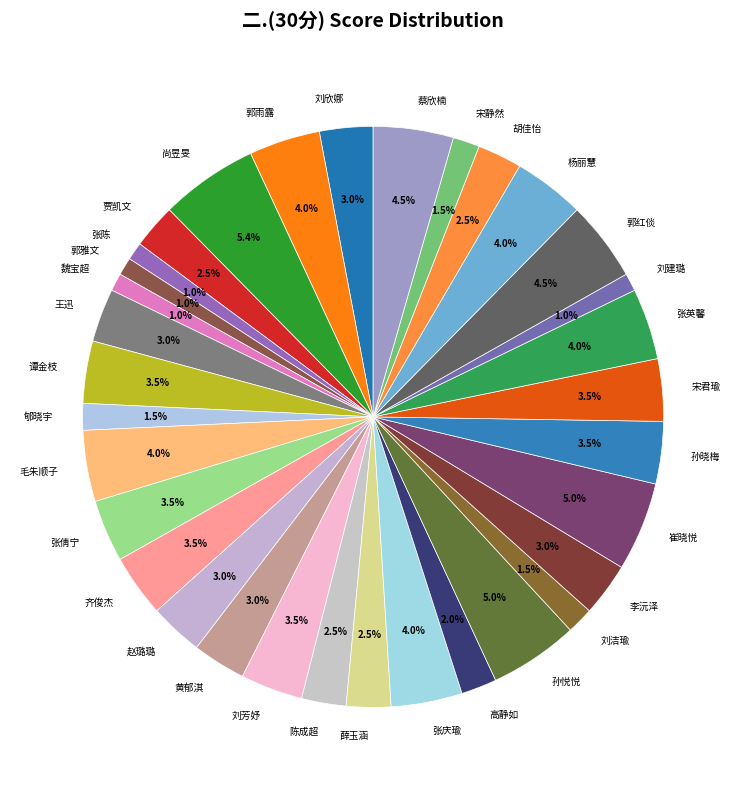

Does 蔡欣楠 account for over 50% of the chart?

No